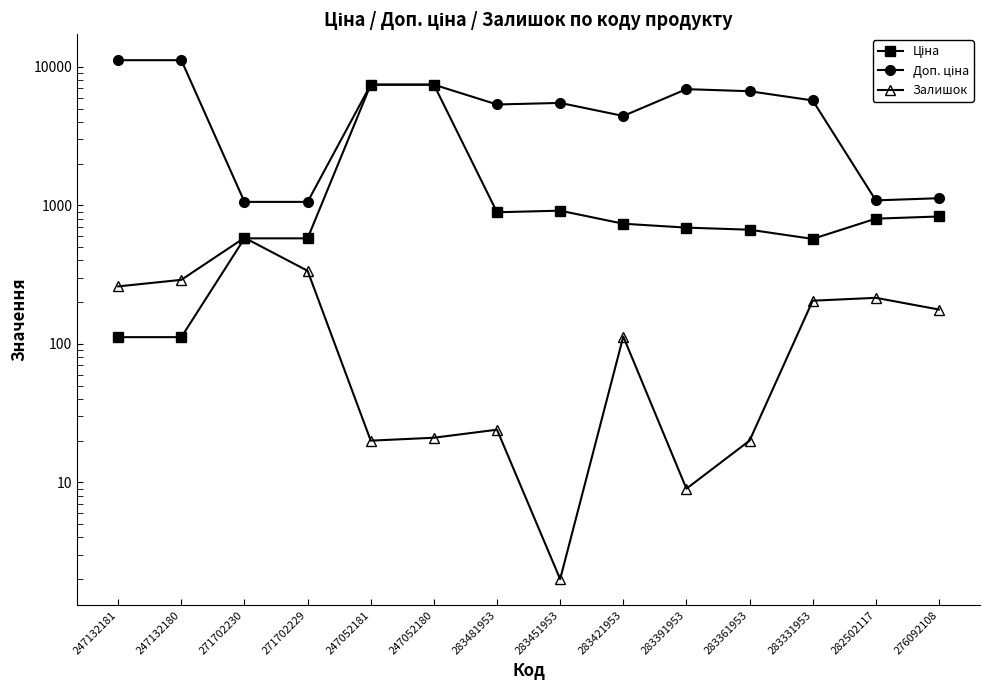

Reading right to left, transcribe all the data shown in this chart.

Ціна: 831.5	802.1	572.7	667.4	691.0	737.2	915.8	892.2	7444.6	7444.6	578.1	578.1	111.8	111.8
Доп. ціна: 1126.7	1087.0	5727.0	6673.6	6910.3	4423.0	5495.0	5353.1	7444.6	7444.6	1060.0	1060.0	11182.0	11182.0
Залишок: 177.0	215.0	205.0	20.0	9.0	113.0	2.0	24.0	21.0	20.0	337.0	584.0	290.0	260.0